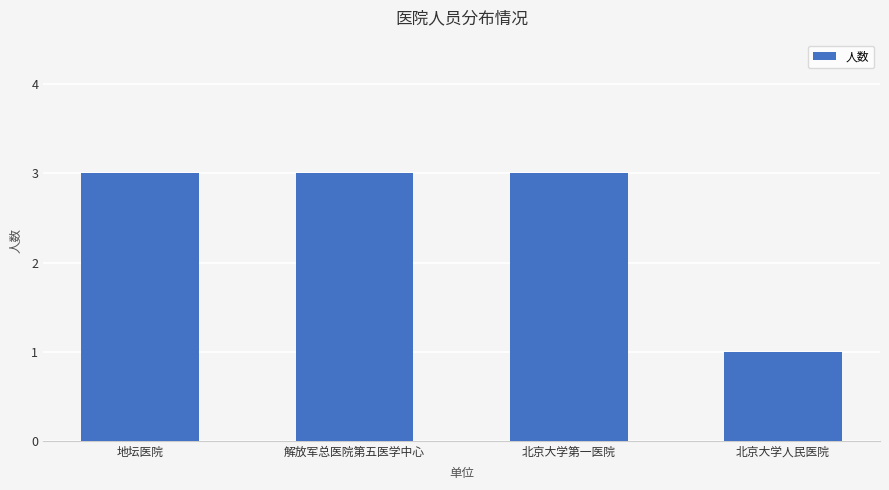

Reading left to right, extract all data points from this chart.

地坛医院=3	解放军总医院第五医学中心=3	北京大学第一医院=3	北京大学人民医院=1